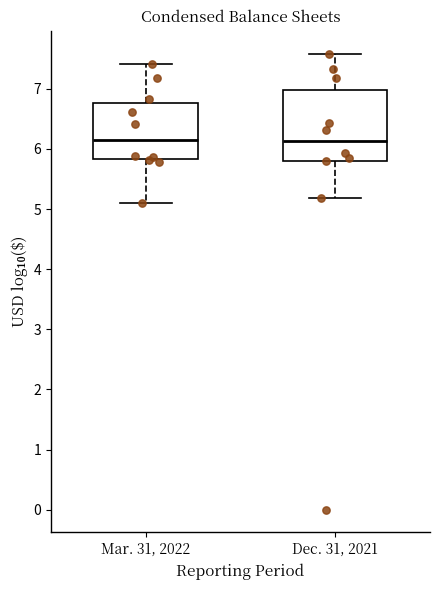

Comparing the boxes themselves (not the whiskers), which one is the tallest?

Dec. 31, 2021